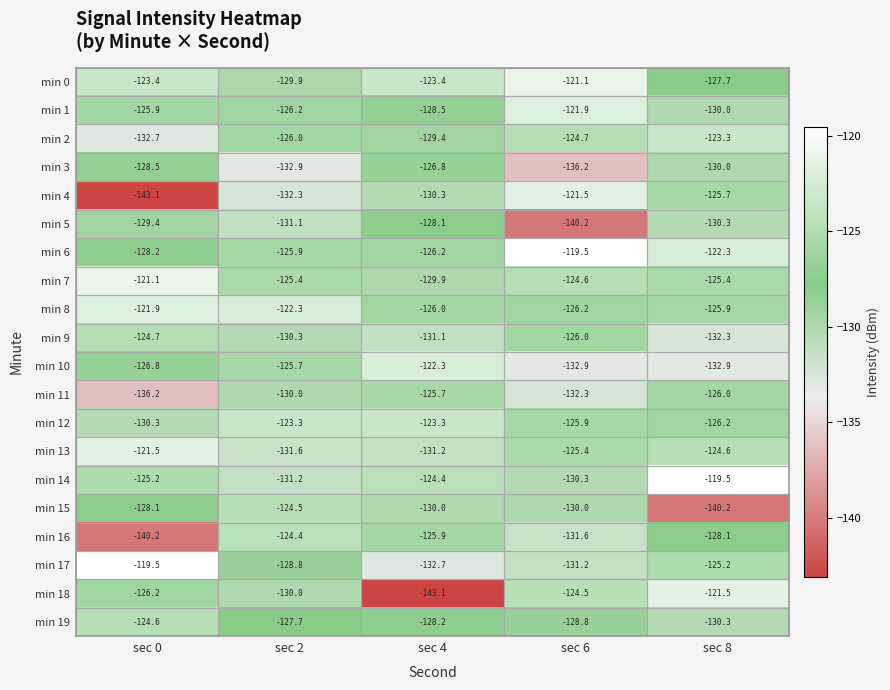

What is the lowest value of the min 10 series?

-132.9